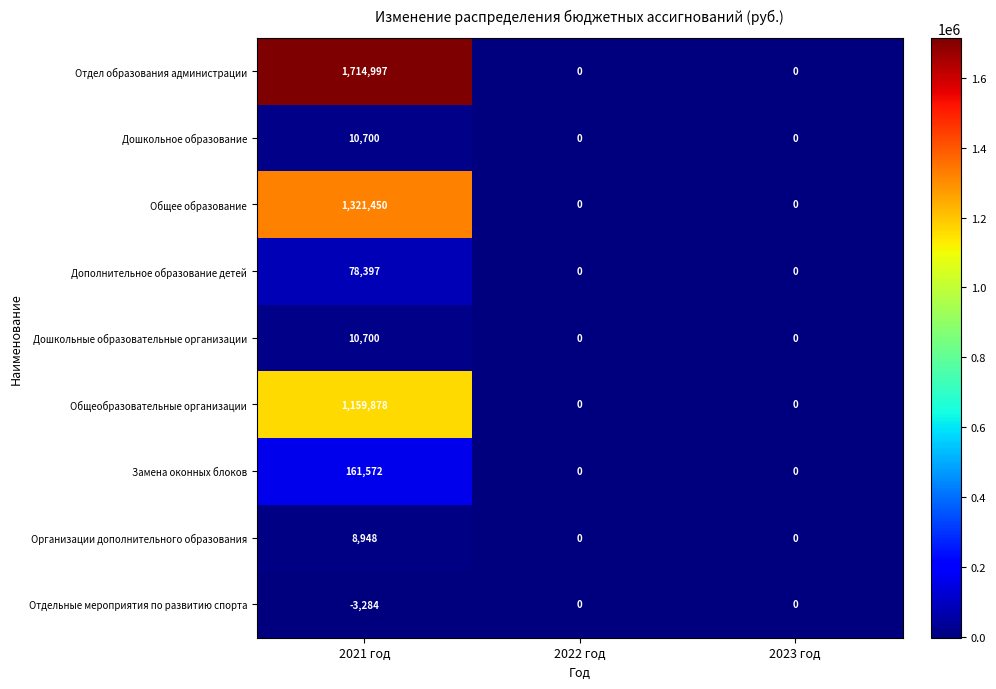

Which series has the largest total across all categories?

Отдел образования администрации